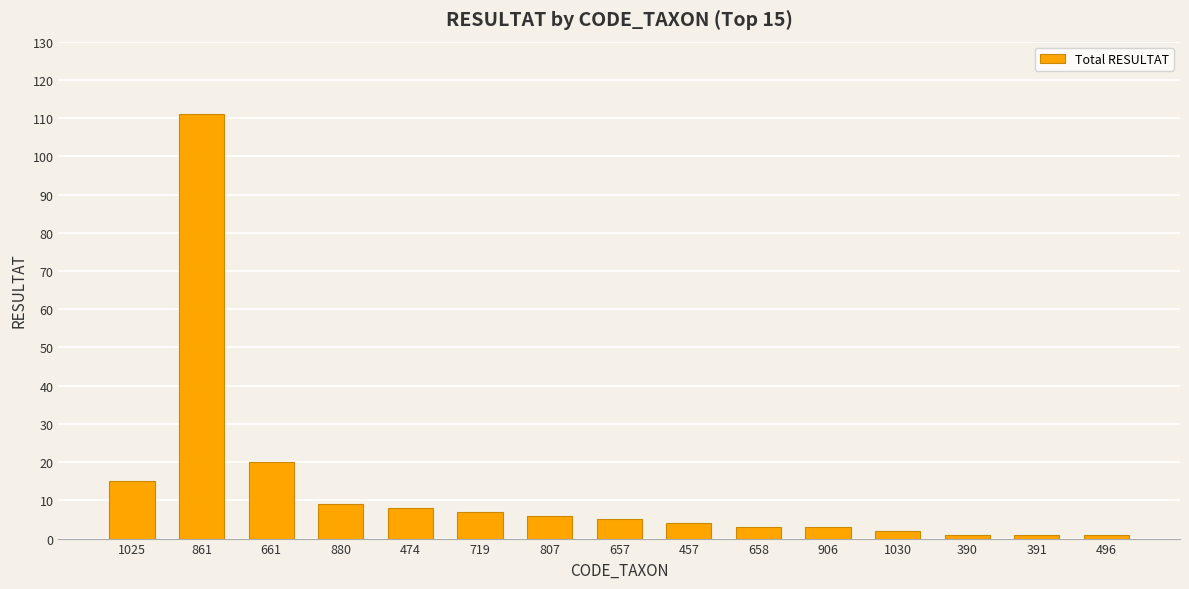

Reading left to right, list all the values displayed in this chart.

15	111	20	9	8	7	6	5	4	3	3	2	1	1	1